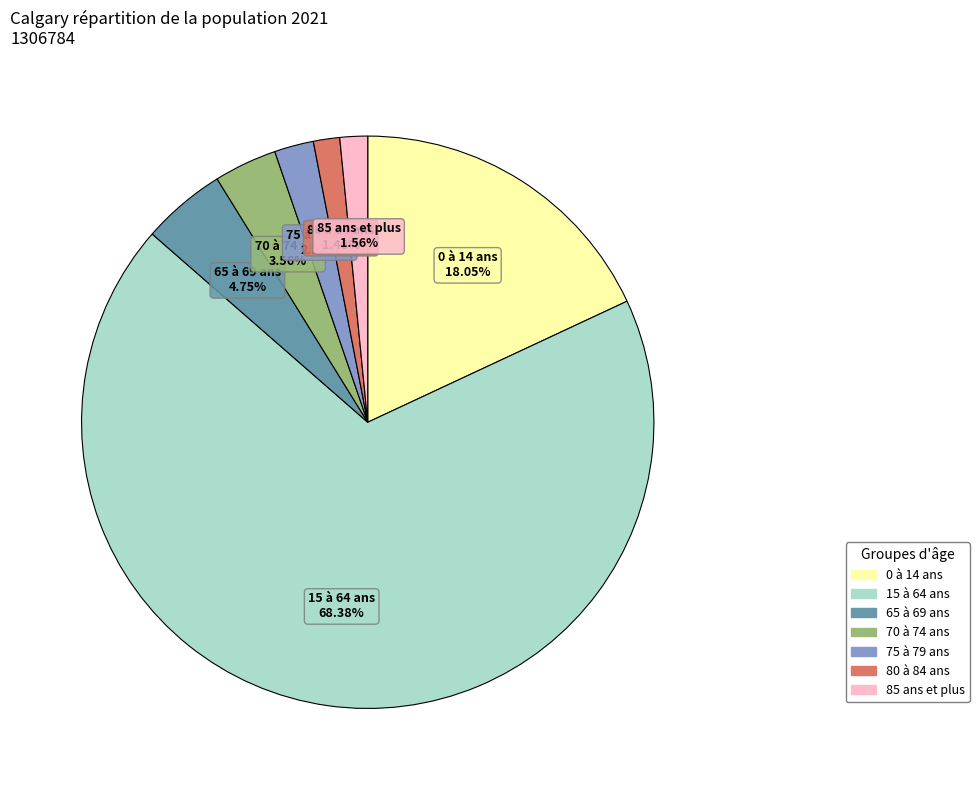

Combined, what portion of the pie is 75 à 79 ans and 80 à 84 ans?

3.7%